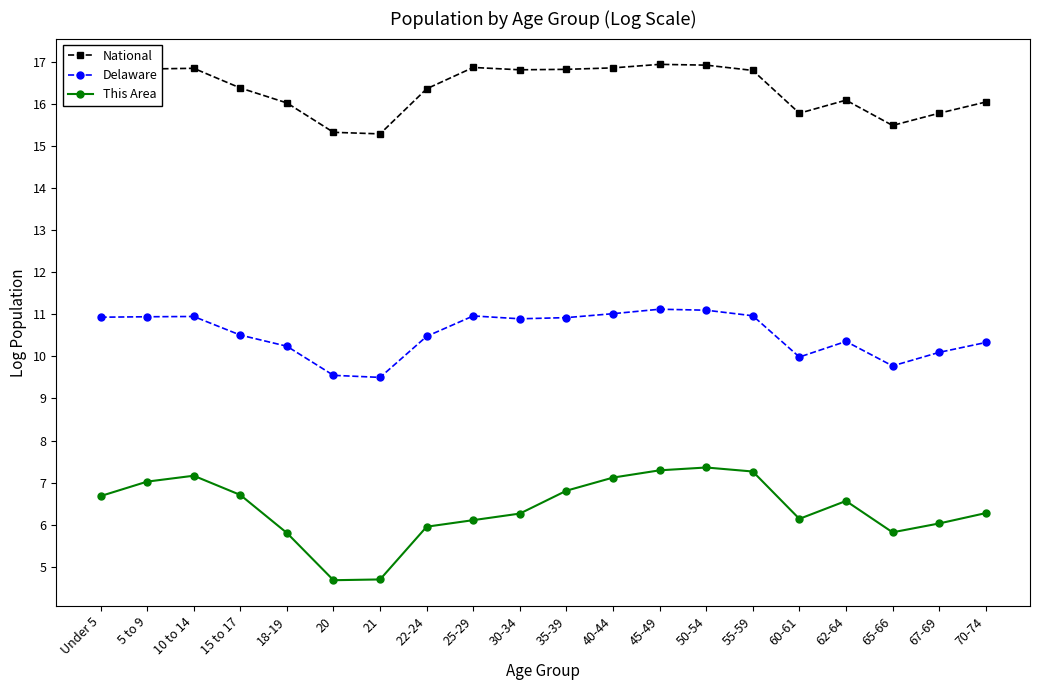

True or false: This Area has a value of 7.9 at 22-24.

False